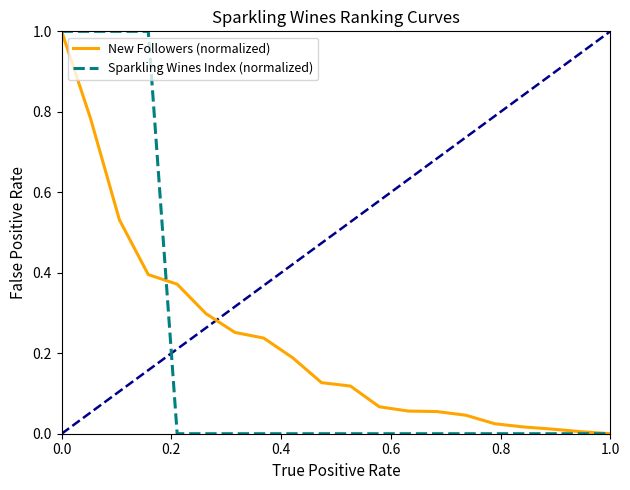

What is the highest value of the Sparkling Wines Index (normalized) series?

1.0